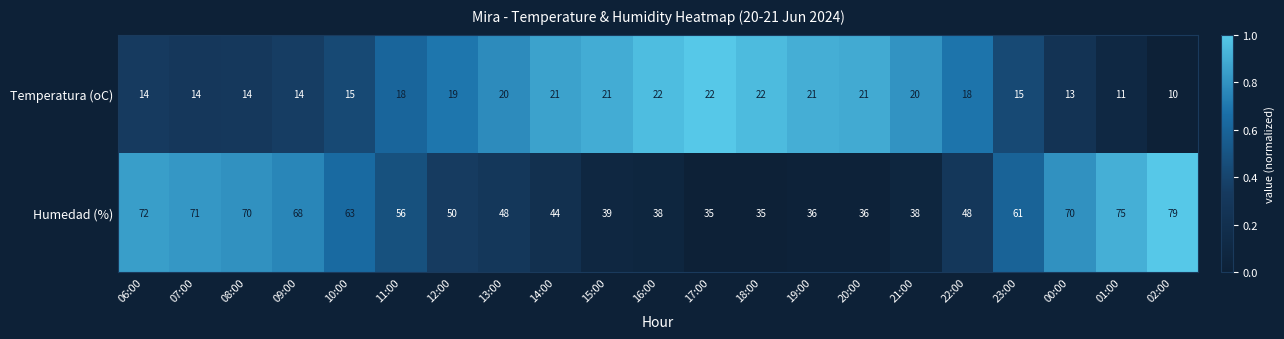

Which series has the largest range (max minus min)?

Humedad (%)